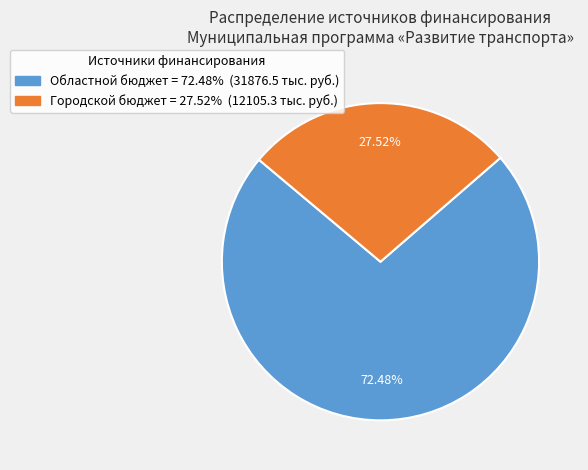

How many segments does this pie chart have?

2